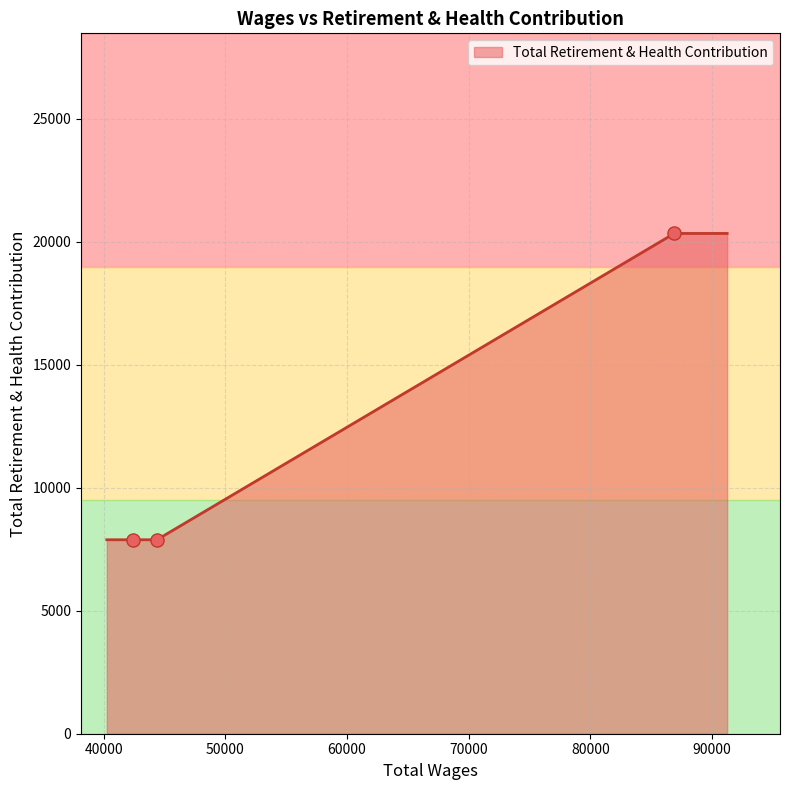

Which has a higher value, 44369.0 or 42366.0?

44369.0